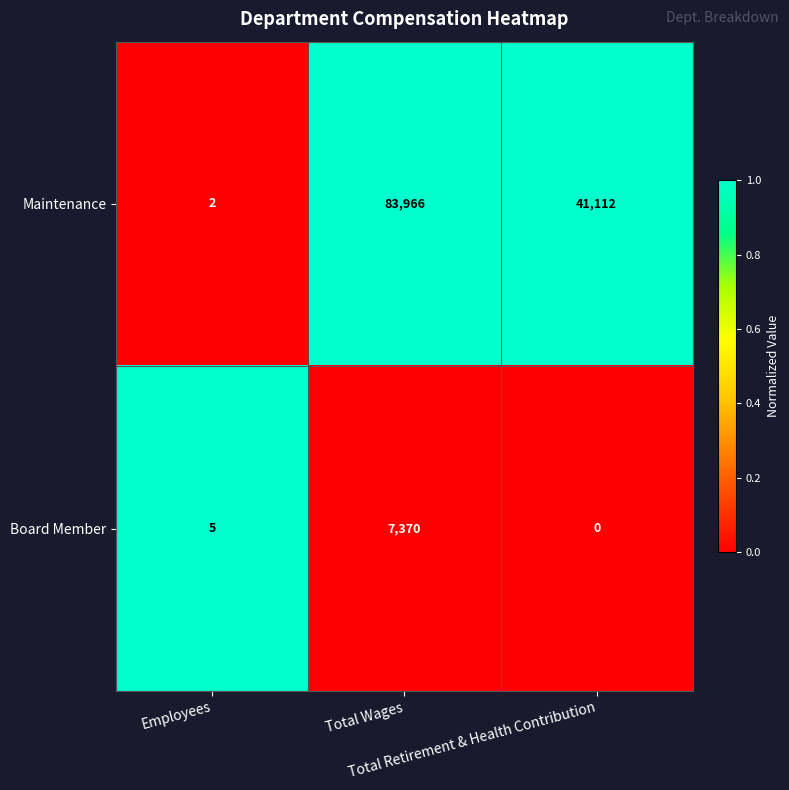

Which series has the largest range (max minus min)?

Maintenance